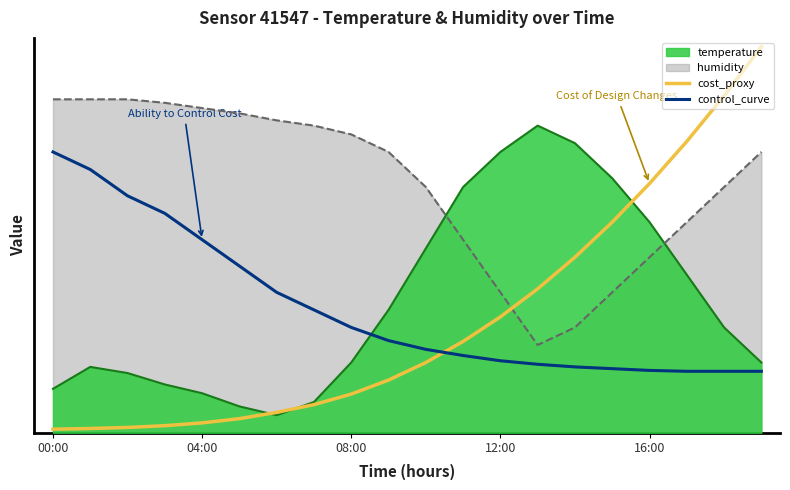

After their last crossing, which series has the higher values: control_curve or cost_proxy?

cost_proxy